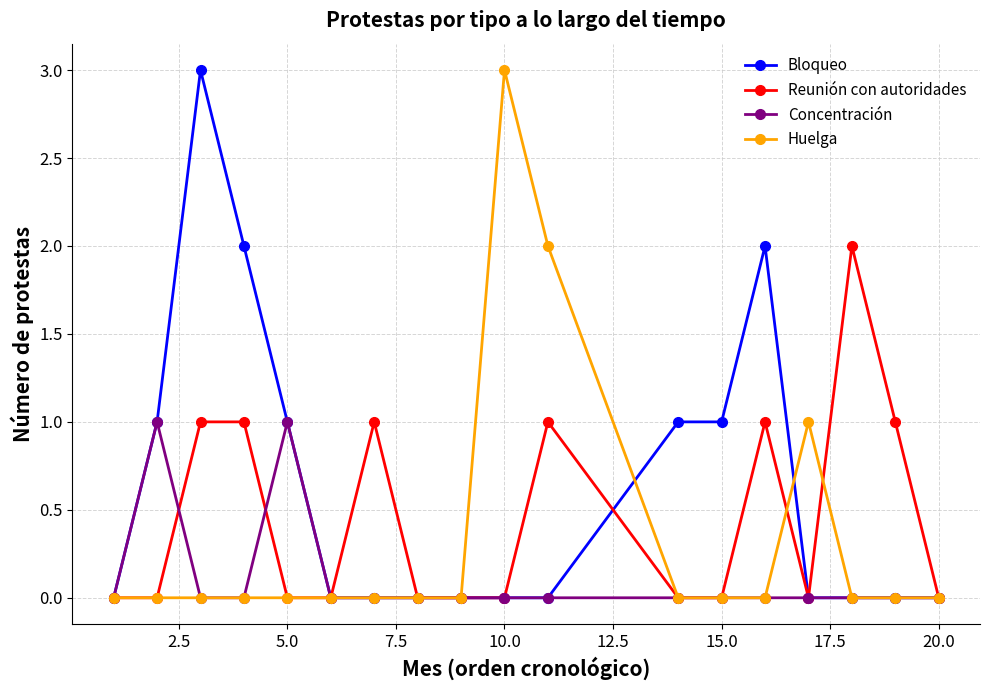

Count the number of data series in this chart.

4